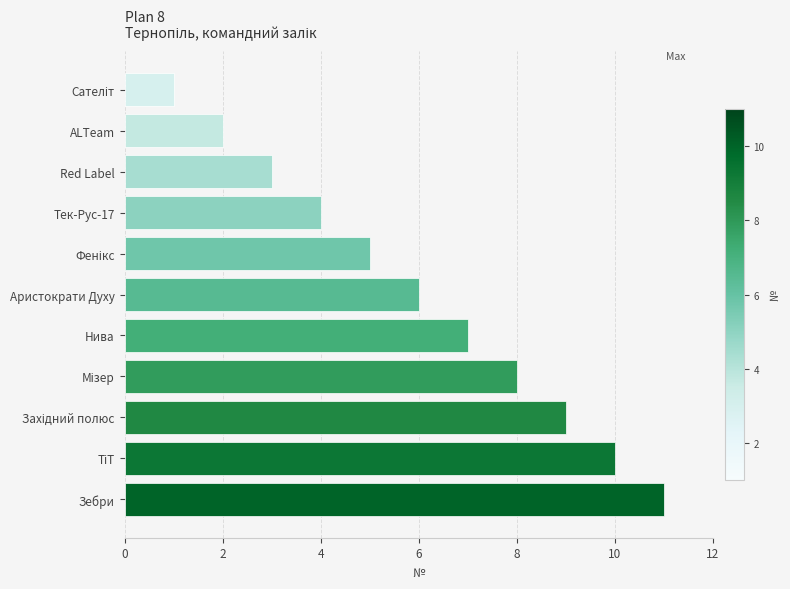

True or false: the data shows 3 at Red Label.

True